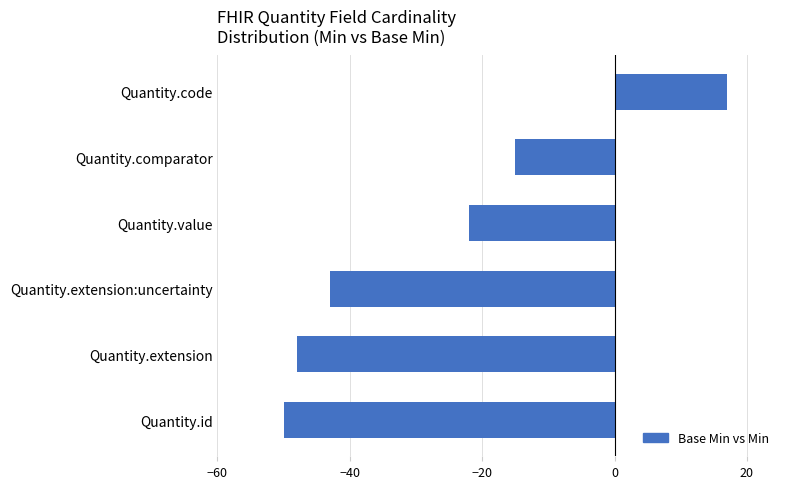

What is the maximum value shown in the chart?

17